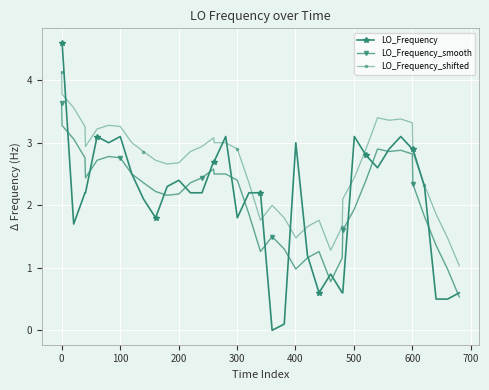

What is the value of the LO_Frequency_shifted point at the 32nd from the left?

3.4